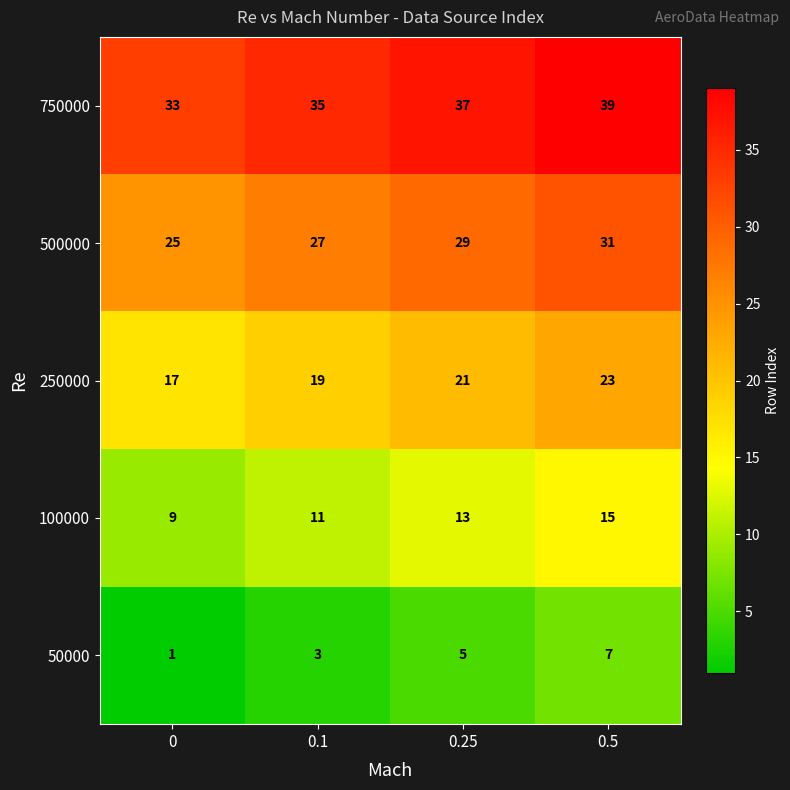

The 750000 series shows 37 at 0.25. True or false?

True